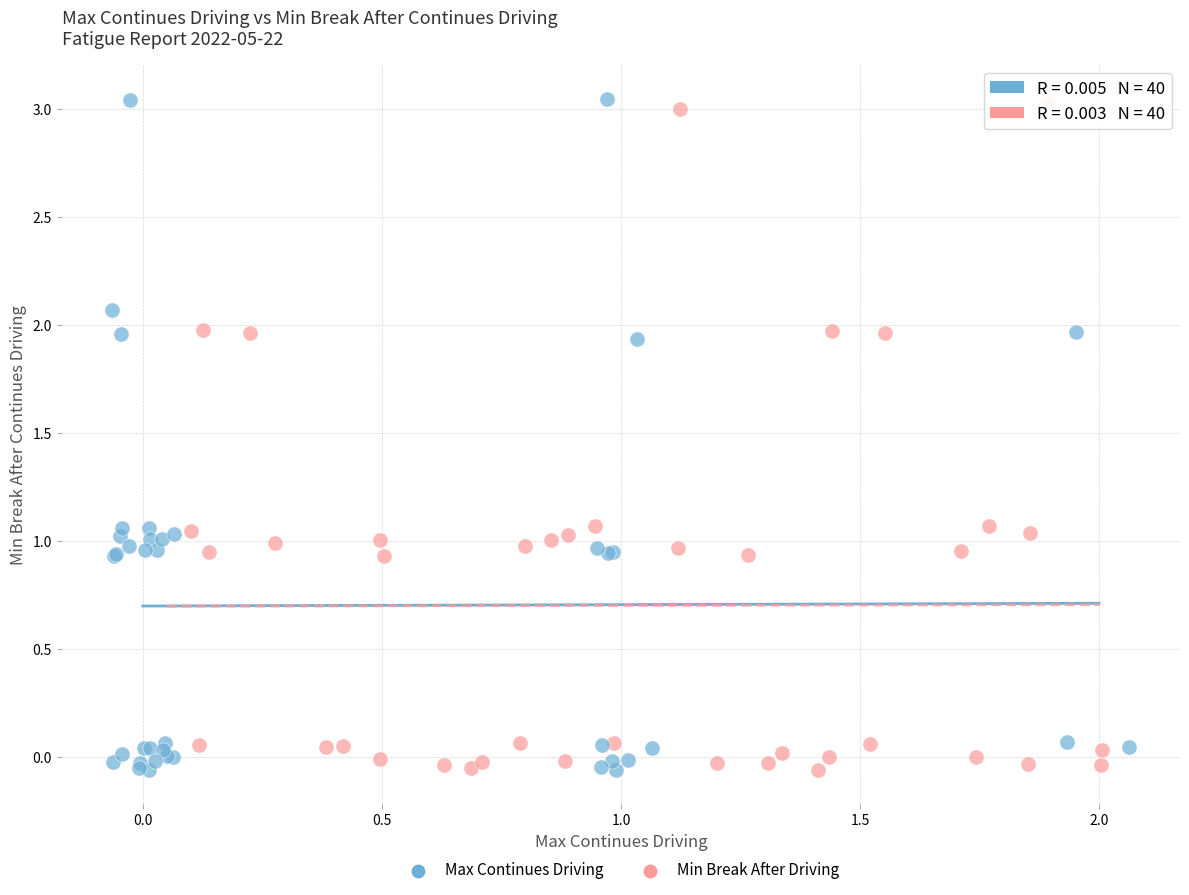

Which series has the largest Y range (max minus min)?

Max Continues Driving